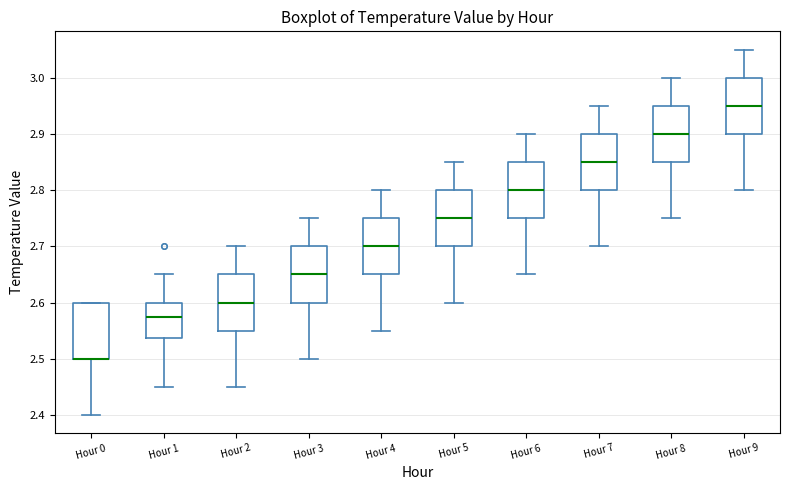

Reading left to right, read every box against the y-axis: the position of its median line, the range the box covers, and the ends of its whiskers. The values are not printed on the chart, so give them approximately, as read against the axis.

Hour 0: median 2.50 (drawn on the box's lower edge), box 2.50 to 2.60, whiskers 2.40 to 2.60
Hour 1: median 2.58, box 2.54 to 2.60, whiskers 2.45 to 2.65
Hour 2: median 2.60, box 2.55 to 2.65, whiskers 2.45 to 2.70
Hour 3: median 2.65, box 2.60 to 2.70, whiskers 2.50 to 2.75
Hour 4: median 2.70, box 2.65 to 2.75, whiskers 2.55 to 2.80
Hour 5: median 2.75, box 2.70 to 2.80, whiskers 2.60 to 2.85
Hour 6: median 2.80, box 2.75 to 2.85, whiskers 2.65 to 2.90
Hour 7: median 2.85, box 2.80 to 2.90, whiskers 2.70 to 2.95
Hour 8: median 2.90, box 2.85 to 2.95, whiskers 2.75 to 3.00
Hour 9: median 2.95, box 2.90 to 3.00, whiskers 2.80 to 3.05